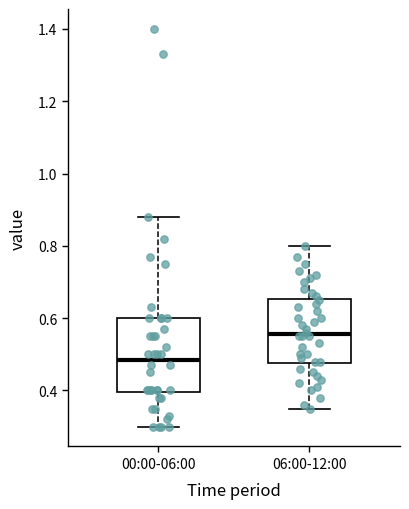

Reading left to right, read every box against the y-axis: the position of its median line, the range the box covers, and the ends of its whiskers. The values are not printed on the chart, so give them approximately, as read against the axis.

00:00-06:00: median 0.48, box 0.40 to 0.60, whiskers 0.30 to 0.88
06:00-12:00: median 0.56, box 0.48 to 0.66, whiskers 0.36 to 0.80